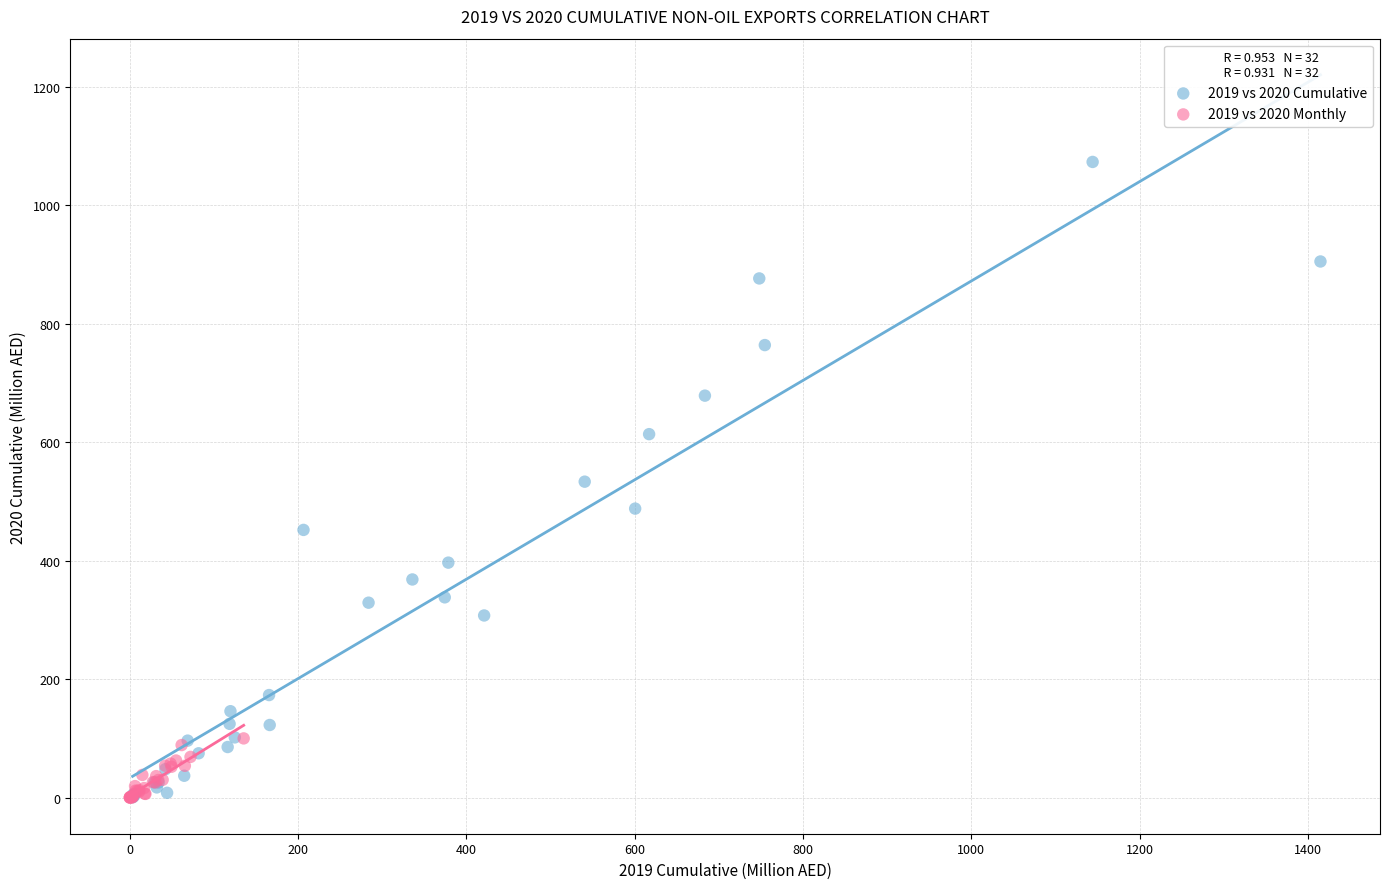

Which series has the largest Y range (max minus min)?

2019 vs 2020 Cumulative